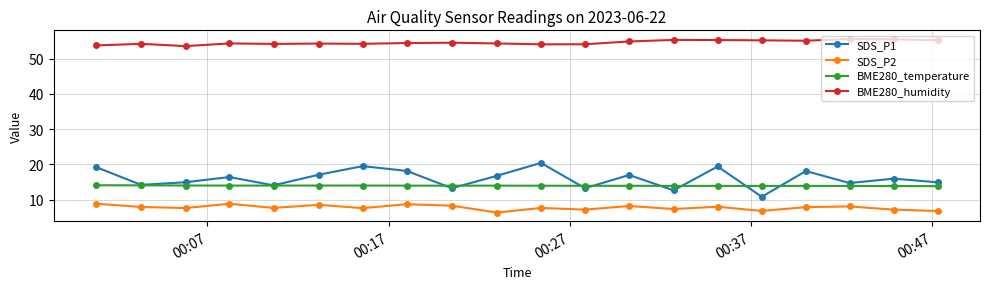

True or false: BME280_humidity and BME280_temperature cross at least once.

False